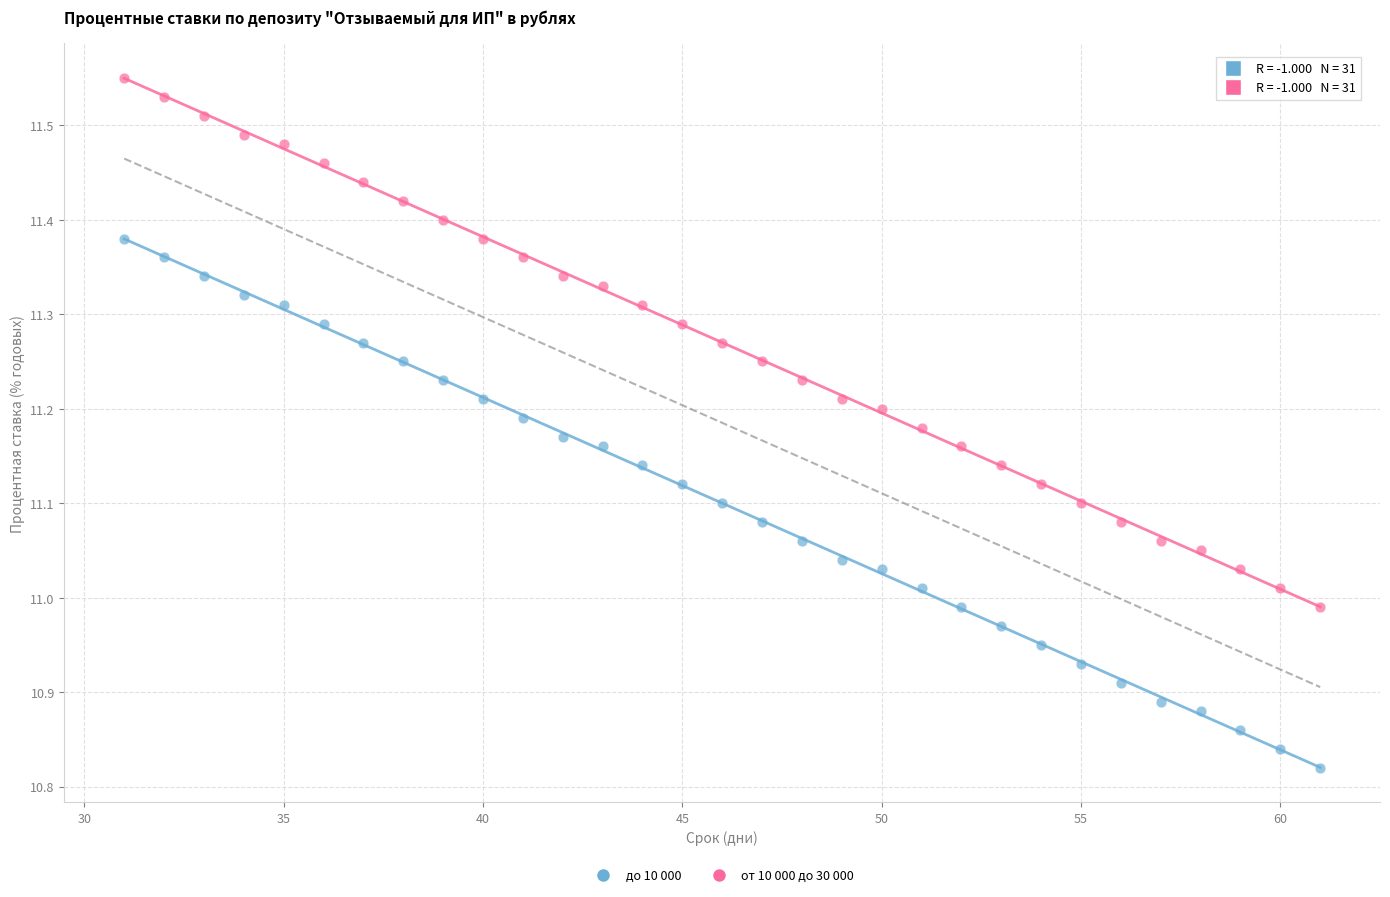

Which series reaches the minimum Y coordinate?

до 10 000